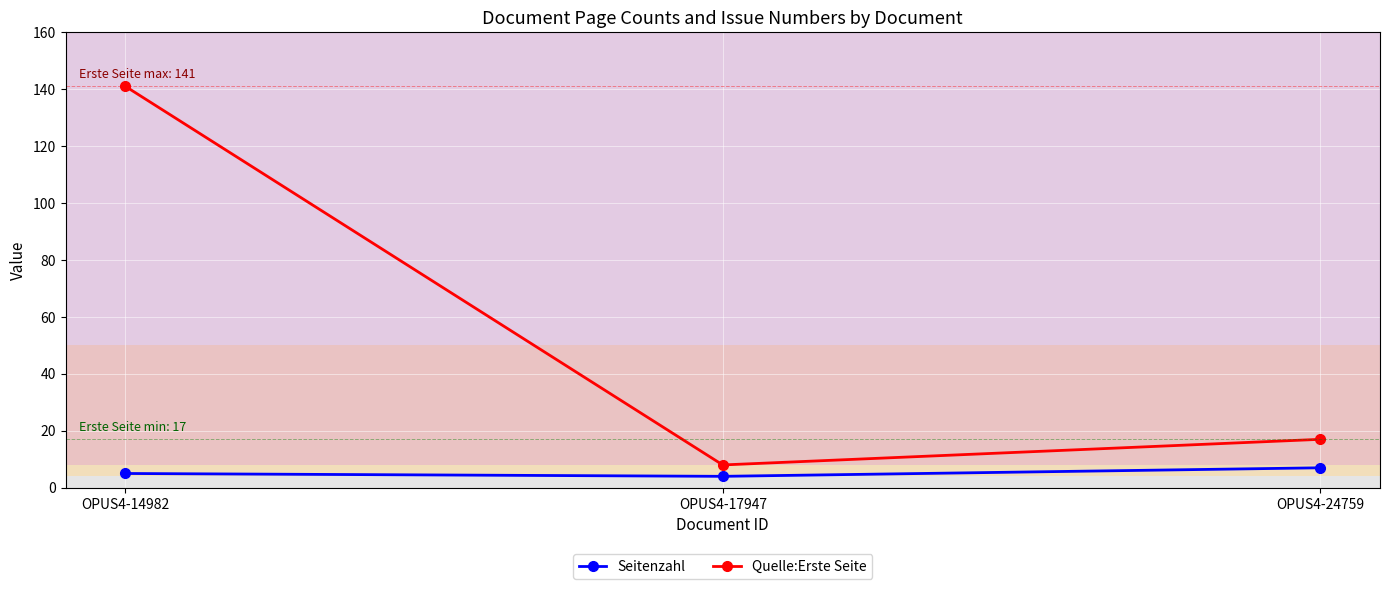

At OPUS4-17947, list the series in order from smallest to largest.

Seitenzahl, Quelle:Erste Seite